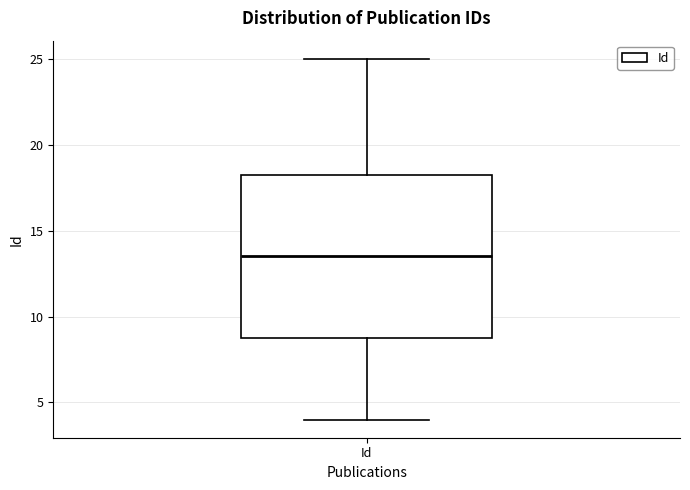

Where does the upper whisker of the box for Id end on the y-axis? The values are not printed on the chart, so give them approximately, as read against the axis.

25.0